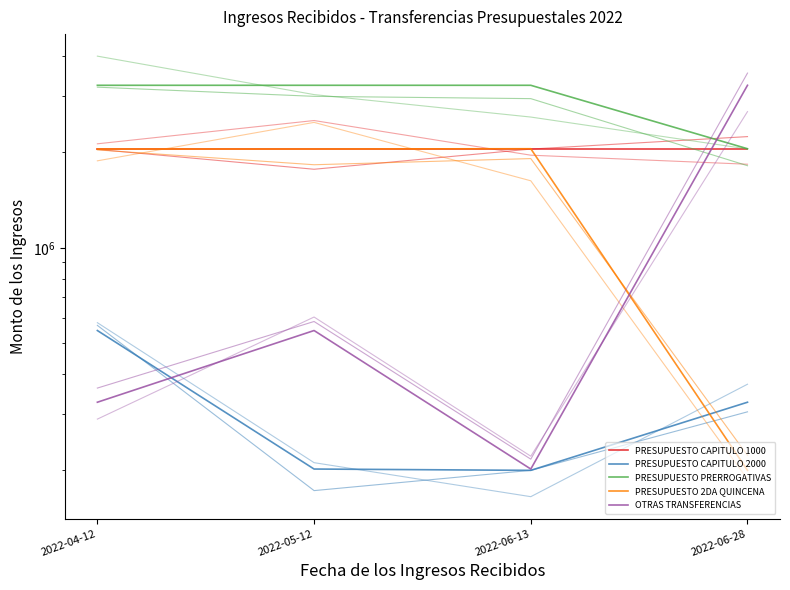

Reading right to left, extract all data points from this chart.

PRESUPUESTO CAPITULO 1000: 2045745	2045745	2045745	2045745
PRESUPUESTO CAPITULO 2000: 326411	199215	201123	548859
PRESUPUESTO PRERROGATIVAS: 2049791	3246465	3246465	3246465
PRESUPUESTO 2DA QUINCENA: 199215	2049791	2045745	2045745
OTRAS TRANSFERENCIAS: 3246465	201123	548859	326411